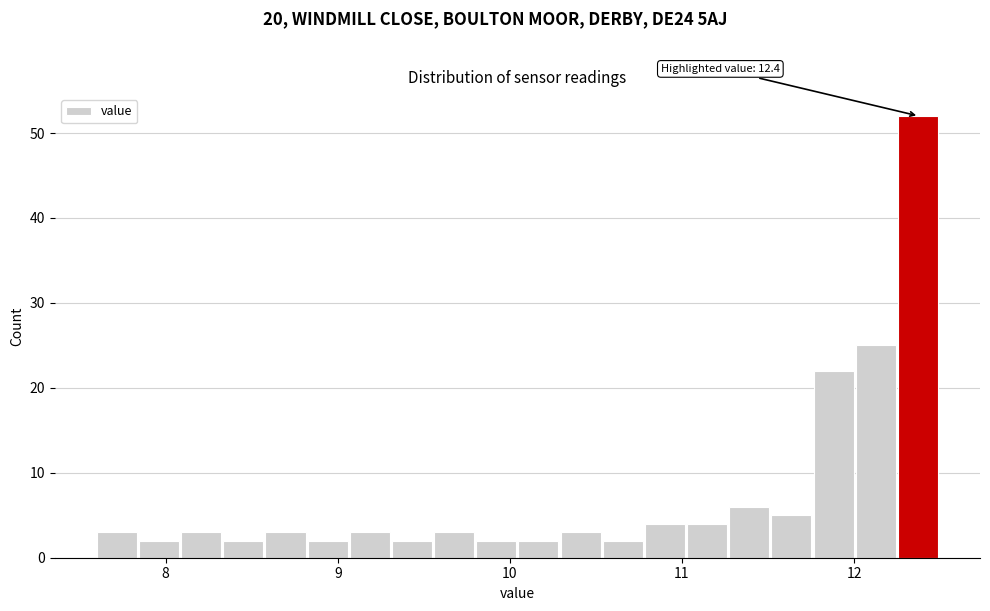

Around what value on the x-axis is the tallest bar? Give the approximate position of its centre, as read against the axis.

12.4